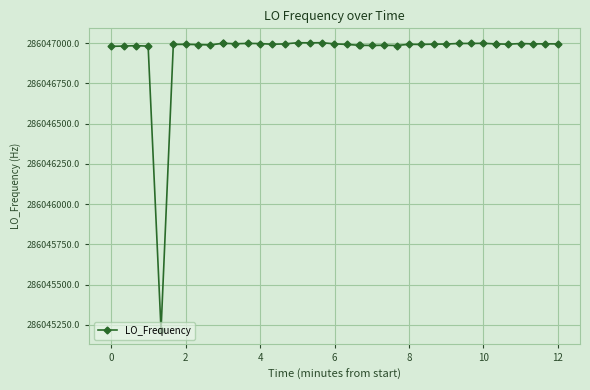

What is the average value?

286046949.3